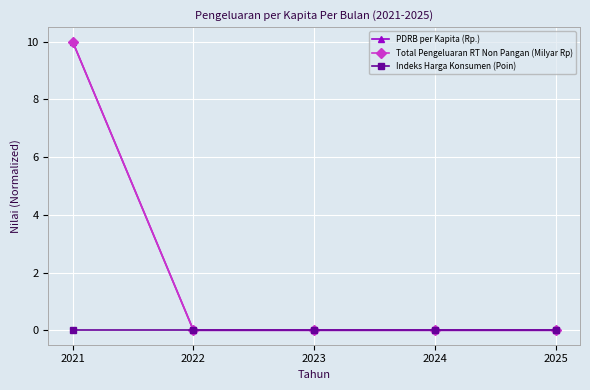

Reading left to right, transcribe all the data shown in this chart.

PDRB per Kapita (Rp.): 2021=10	2022=0	2023=0	2024=0	2025=0
Total Pengeluaran RT Non Pangan (Milyar Rp): 2021=10	2022=0	2023=0	2024=0	2025=0
Indeks Harga Konsumen (Poin): 2021=0	2022=0	2023=0	2024=0	2025=0